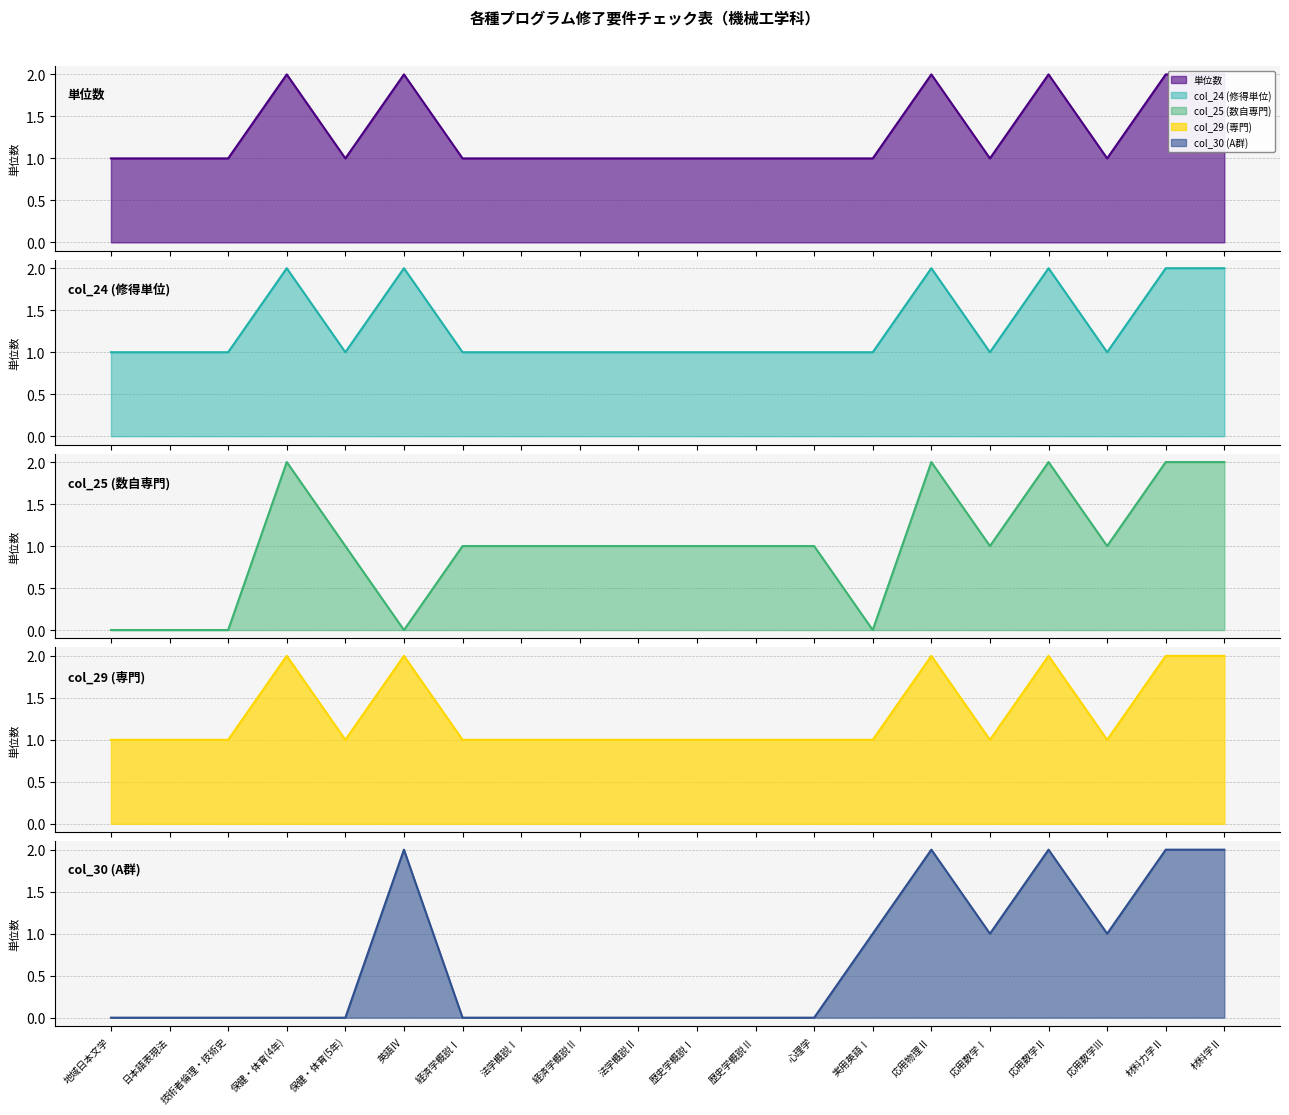

At which label does col_25 (数自専門) line reach its peak?

保健・体育(4年)